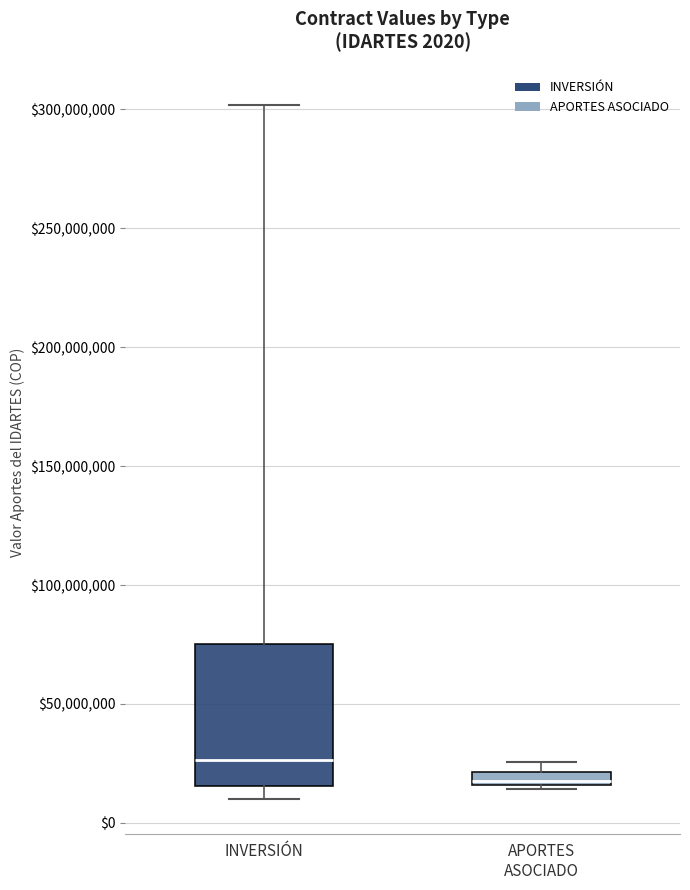

Which box's median line is the highest?

INVERSIÓN